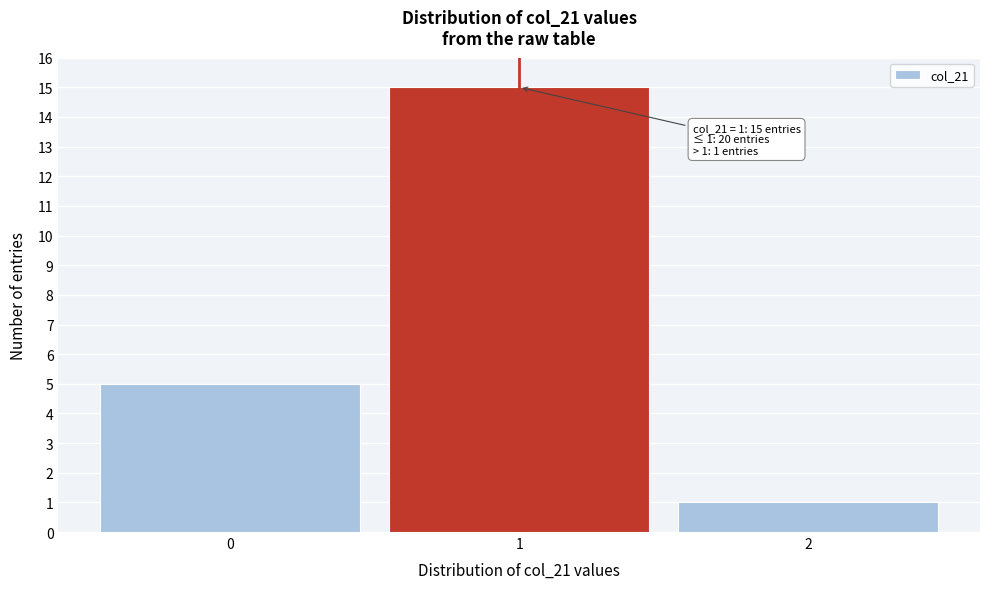

Which range on the x-axis has the tallest bar?

0.5 to 1.5